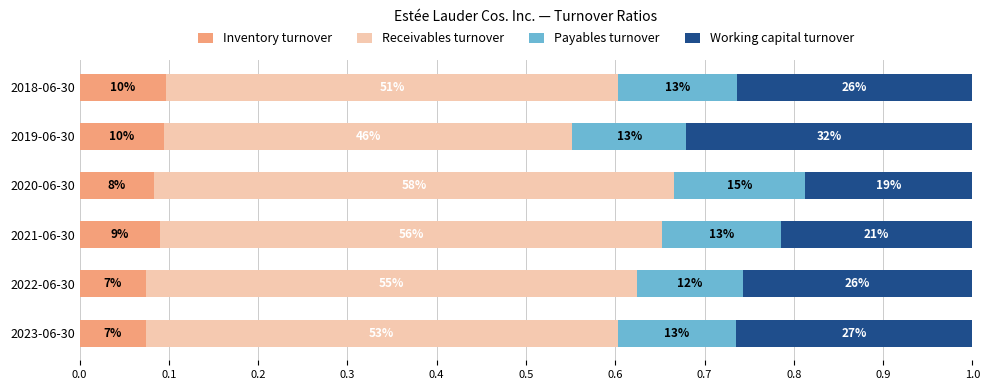

What are all the series names shown in the legend?

Inventory turnover, Receivables turnover, Payables turnover, Working capital turnover